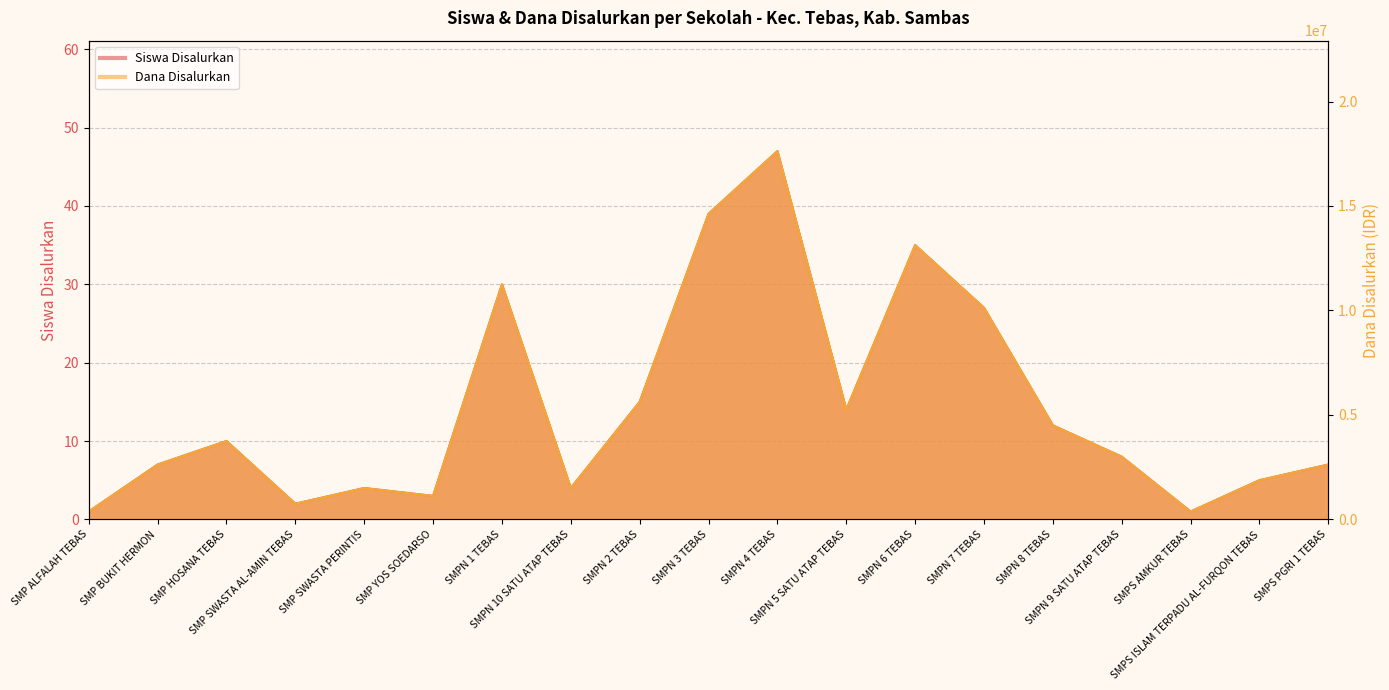

Which series has the widest spread of values?

Dana Disalurkan